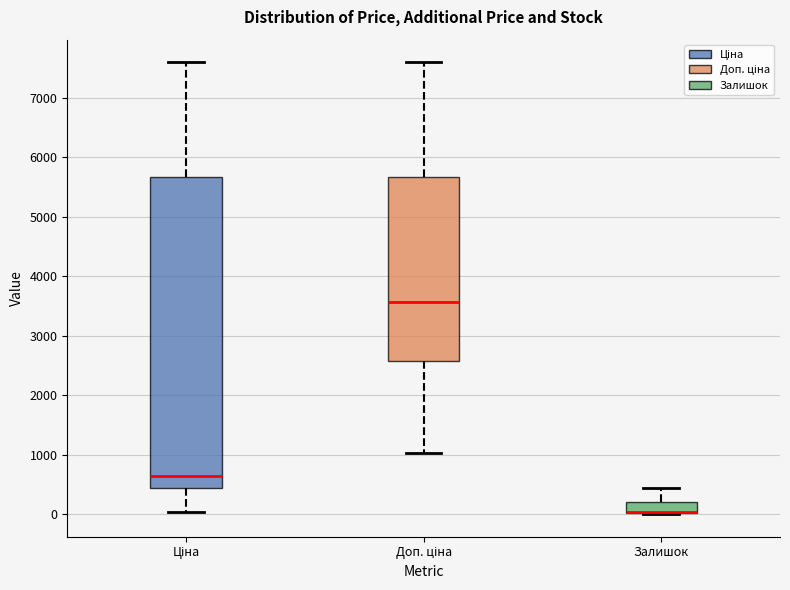

Reading left to right, transcribe this box plot: for each box, give where its median line is, the range the box spans, and where its two whiskers end, as read against the y-axis. The values are not printed on the chart, so give them approximately, as read against the axis.

Ціна: median 600, box 400 to 5700, whiskers 0 to 7600
Доп. ціна: median 3600, box 2600 to 5700, whiskers 1000 to 7600
Залишок: median 0 (drawn on the box's lower edge), box 0 to 200, whiskers 0 to 400